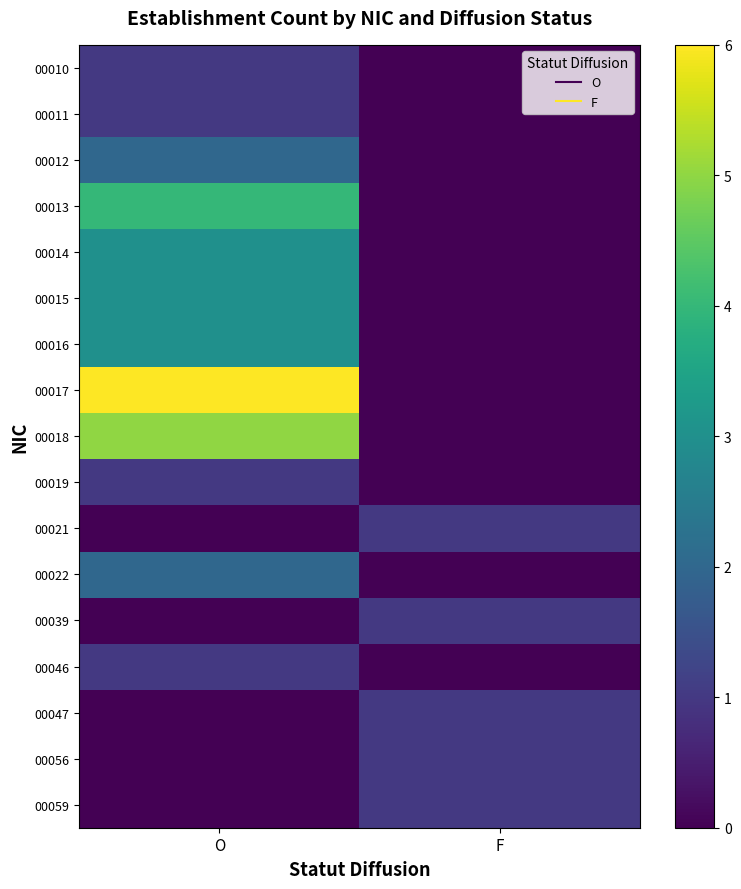

Reading left to right, transcribe all the data shown in this chart.

00010: O=1	F=0
00011: O=1	F=0
00012: O=2	F=0
00013: O=4	F=0
00014: O=3	F=0
00015: O=3	F=0
00016: O=3	F=0
00017: O=6	F=0
00018: O=5	F=0
00019: O=1	F=0
00021: O=0	F=1
00022: O=2	F=0
00039: O=0	F=1
00046: O=1	F=0
00047: O=0	F=1
00056: O=0	F=1
00059: O=0	F=1